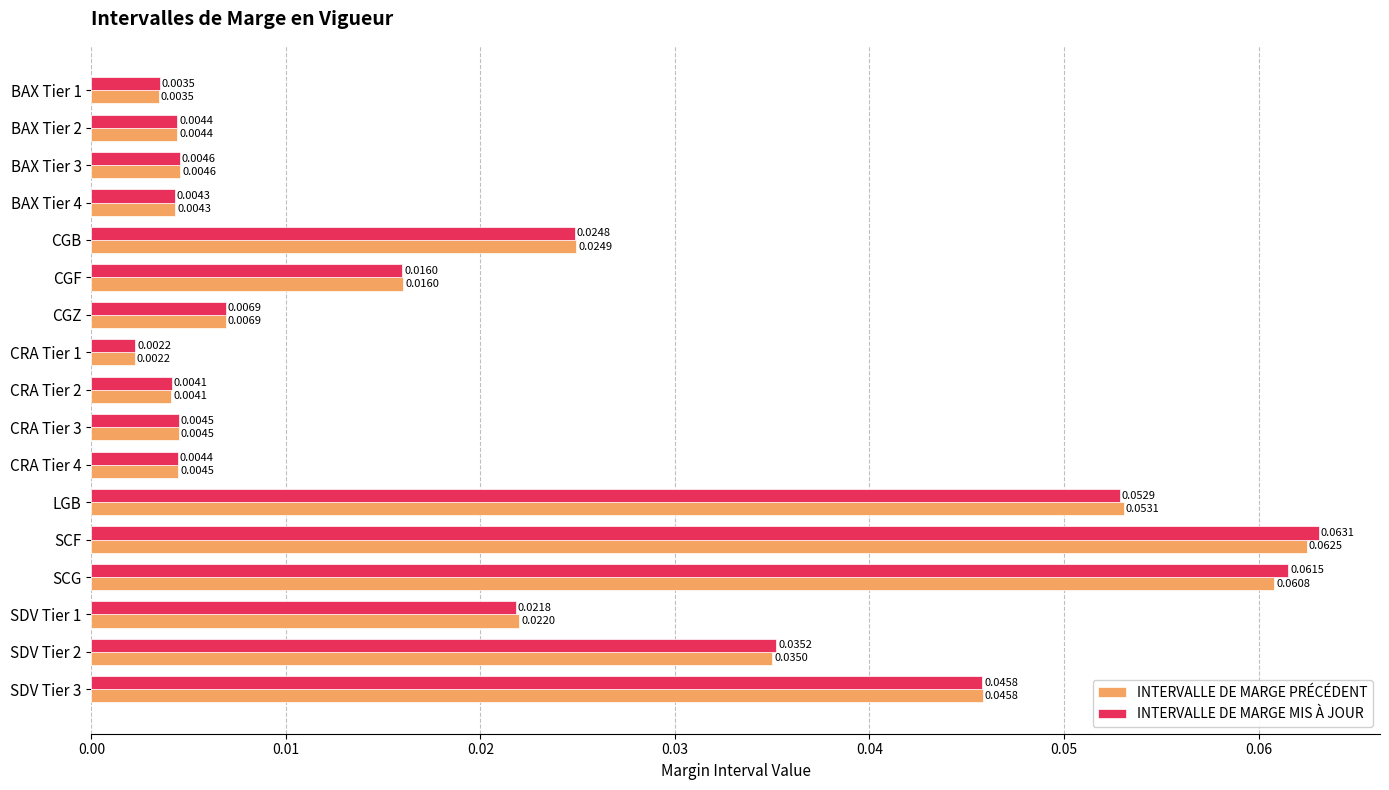

Rank the series at LGB from highest to lowest value.

INTERVALLE DE MARGE PRÉCÉDENT, INTERVALLE DE MARGE MIS À JOUR